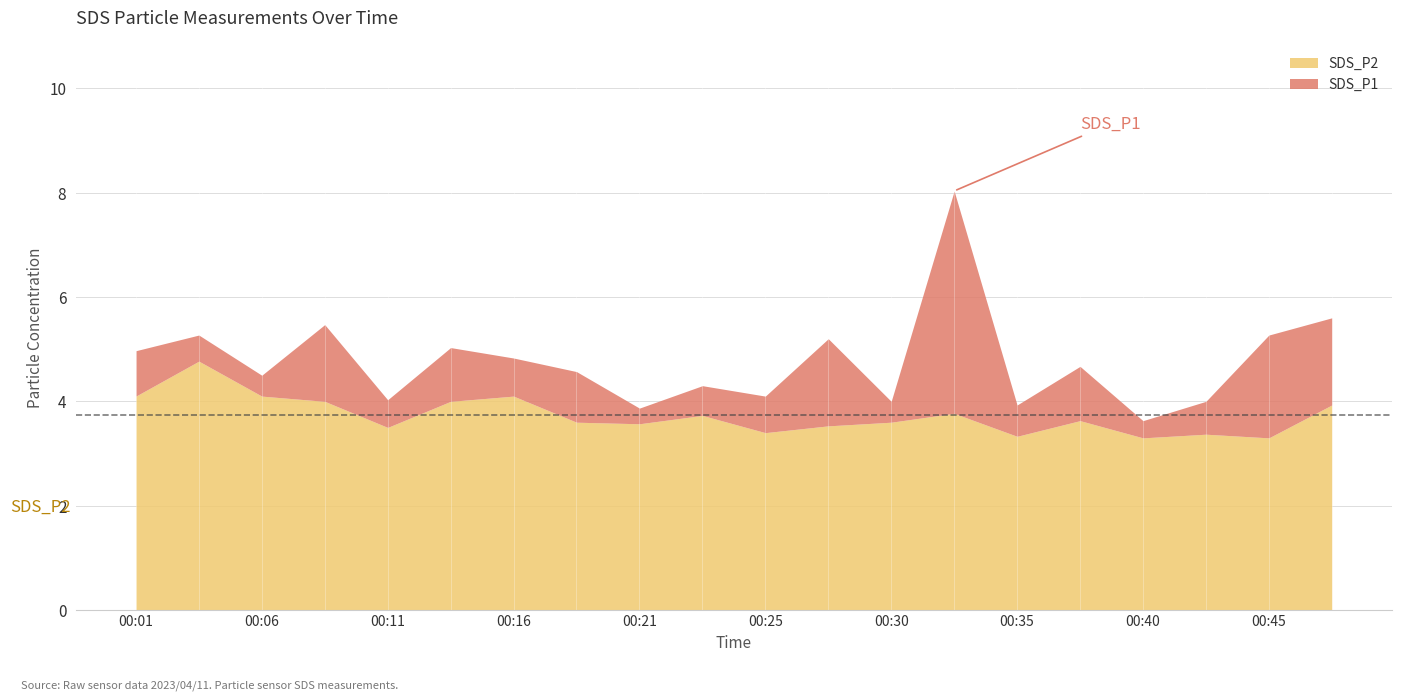

What is the difference between the maximum and second lowest values in the SDS_P2 series?

1.5